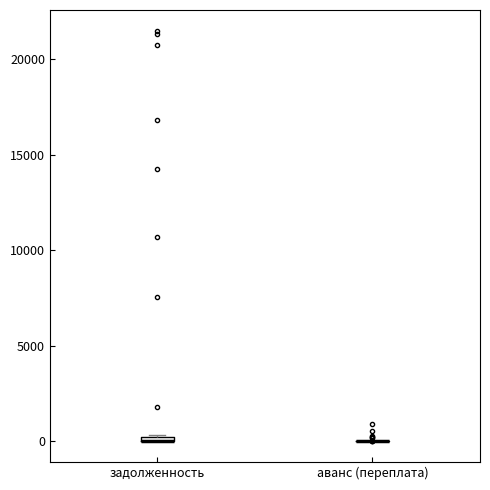

Where is the upper edge of the box for задолженность on the y-axis? The values are not printed on the chart, so give them approximately, as read against the axis.

500